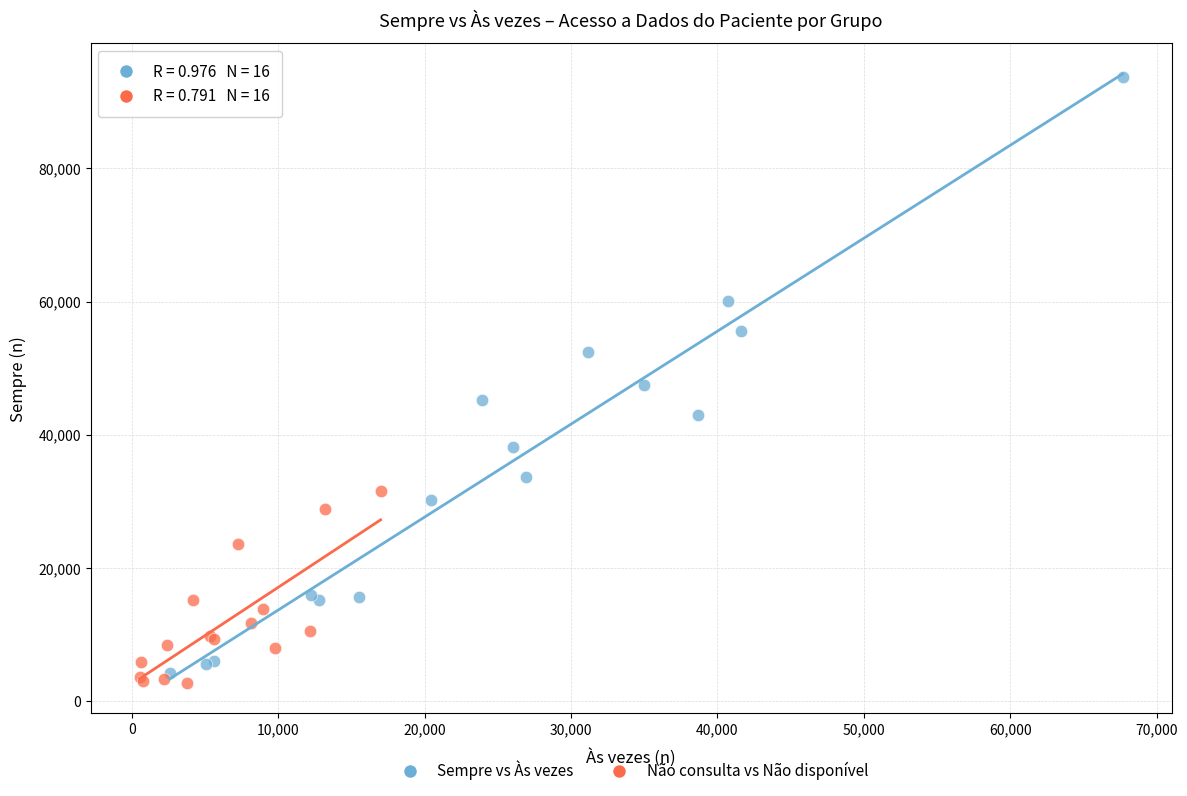

Which series contains the highest Y value?

Sempre vs Às vezes